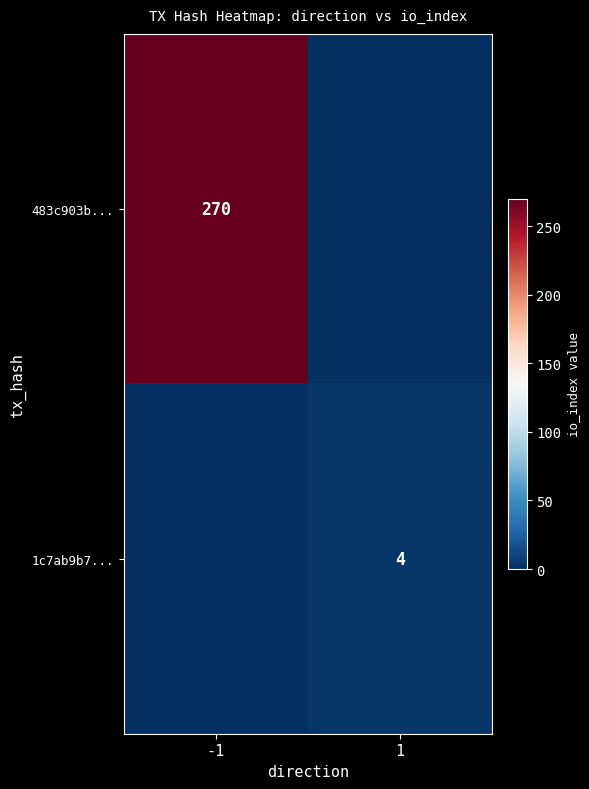

The 483c903b... series shows 99 at -1. True or false?

False